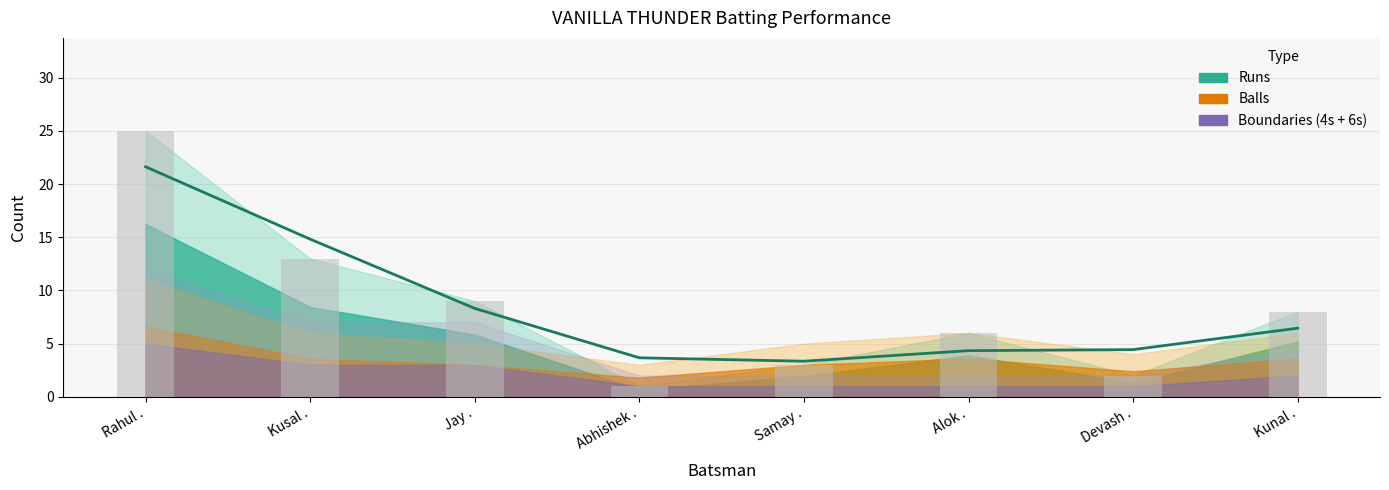

List the labels in order of value, smallest first.

Abhishek ., Devash ., Samay ., Alok ., Kunal ., Jay ., Kusal ., Rahul .